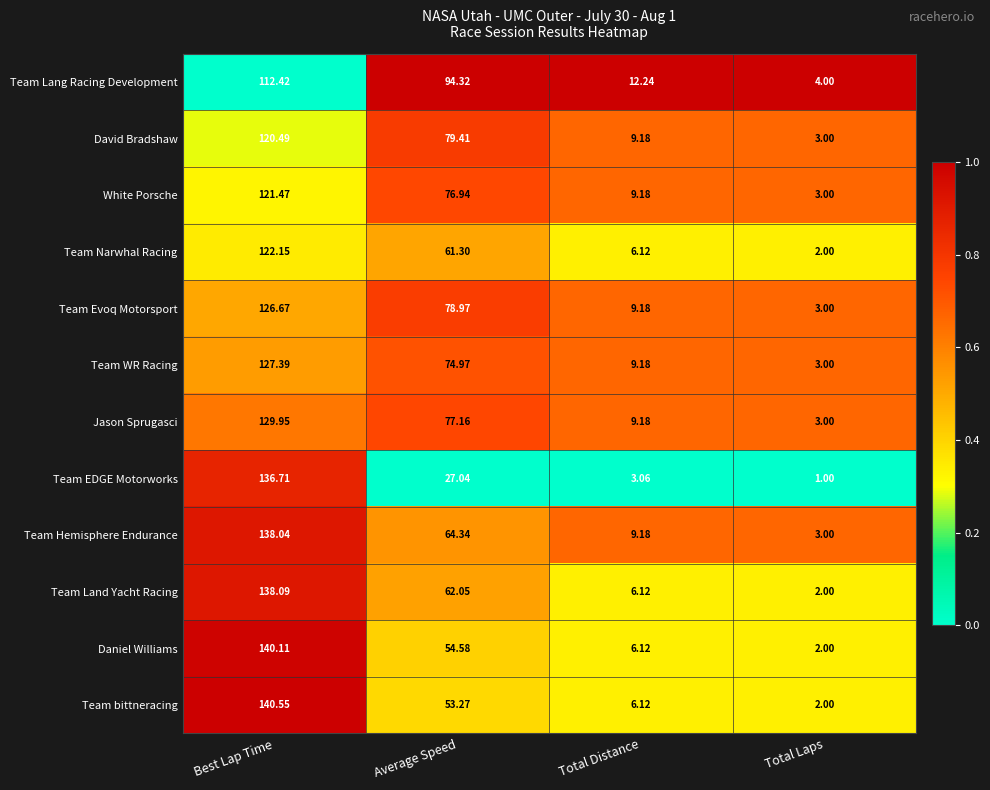

Which series has the widest spread of values?

Team bittneracing